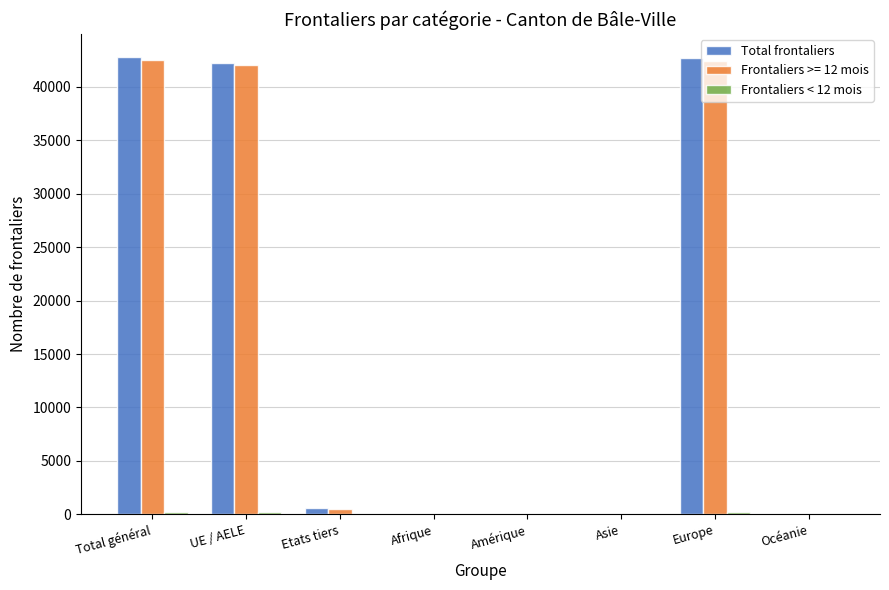

What is the sum of all Total frontaliers values?

128409